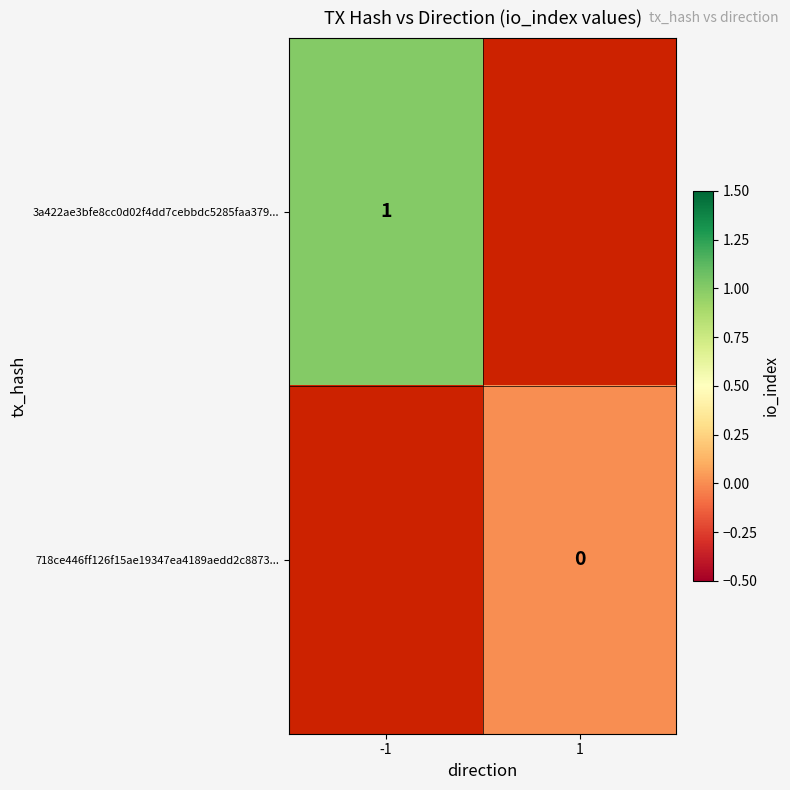

What value does the 3a422ae3bfe8cc0d02f4dd7cebbdc5285faa379... series have at -1?

1.0